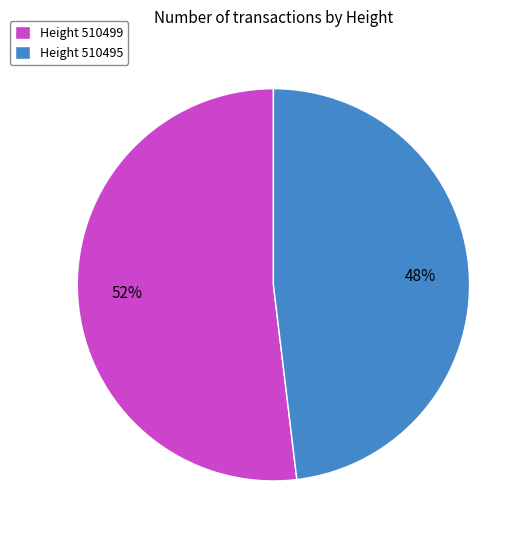

Rank the categories by value from lowest to highest.

Height 510495, Height 510499